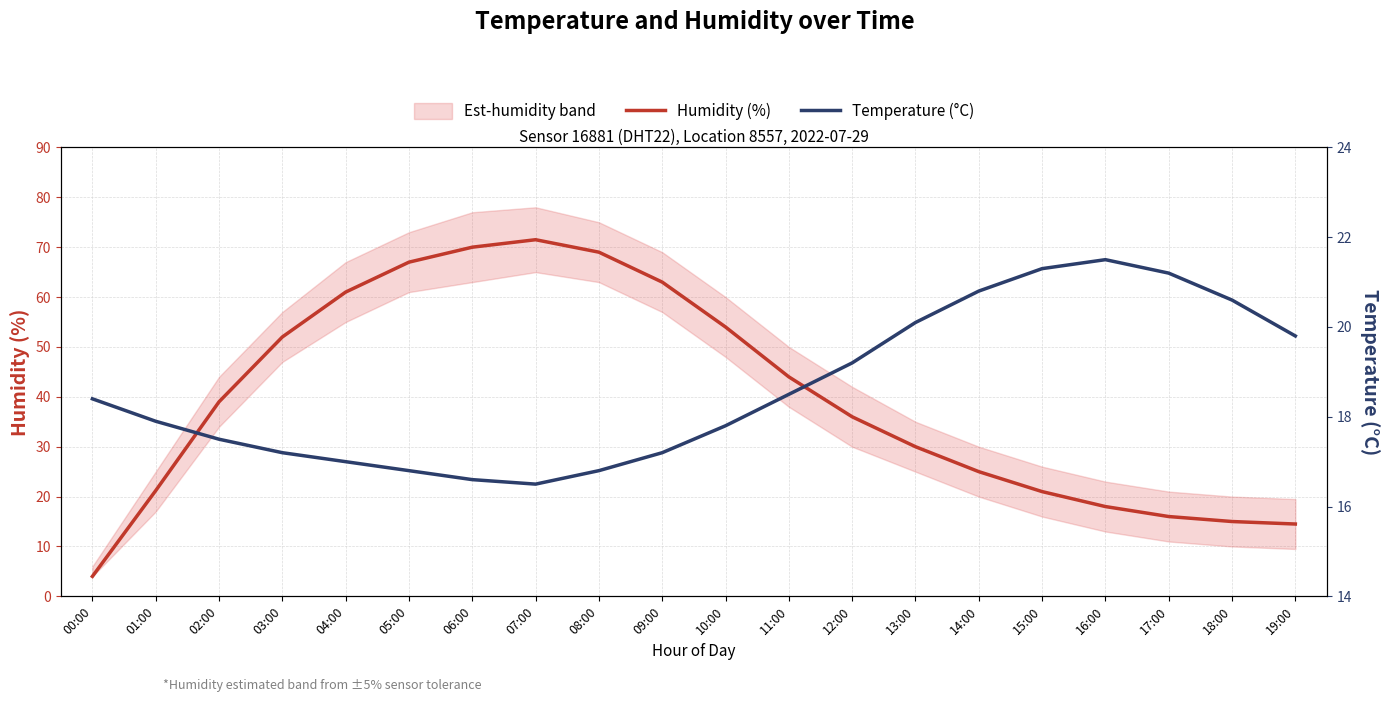

What is the difference between the second highest and minimum values in the Humidity (%) series?

66.0